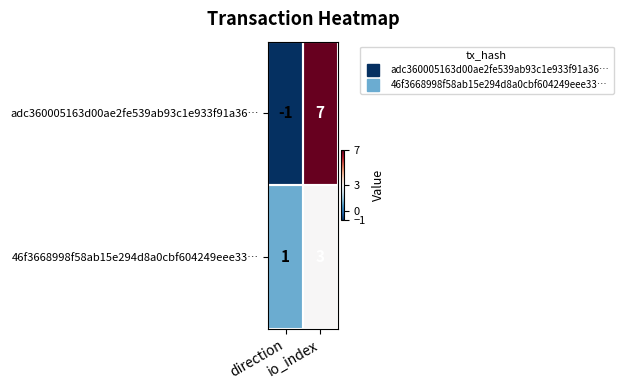

At how many categories does at least one series exceed 4?

1